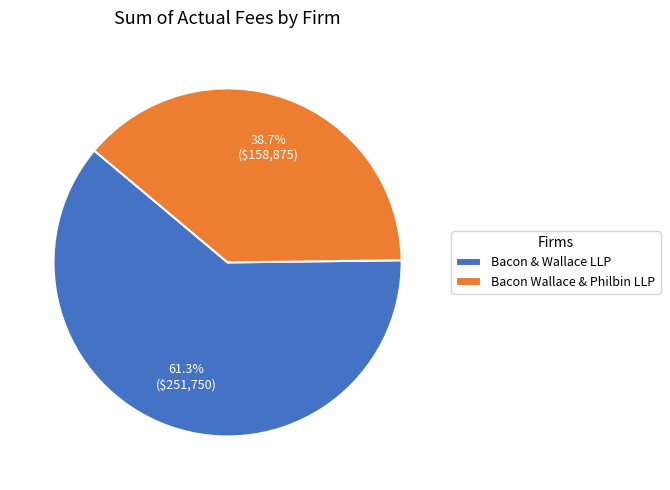

To the nearest percent, what is the difference between the Bacon Wallace & Philbin LLP and Bacon & Wallace LLP slice percentages?

23%